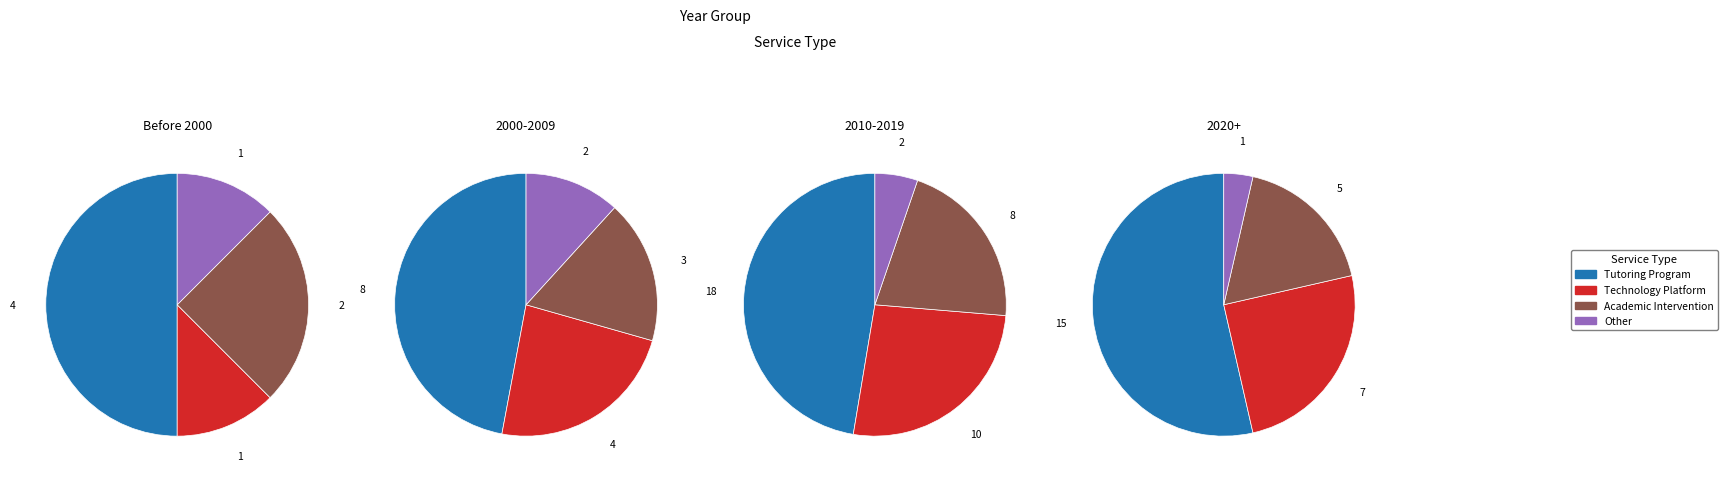

How many slices are in this pie chart?

4